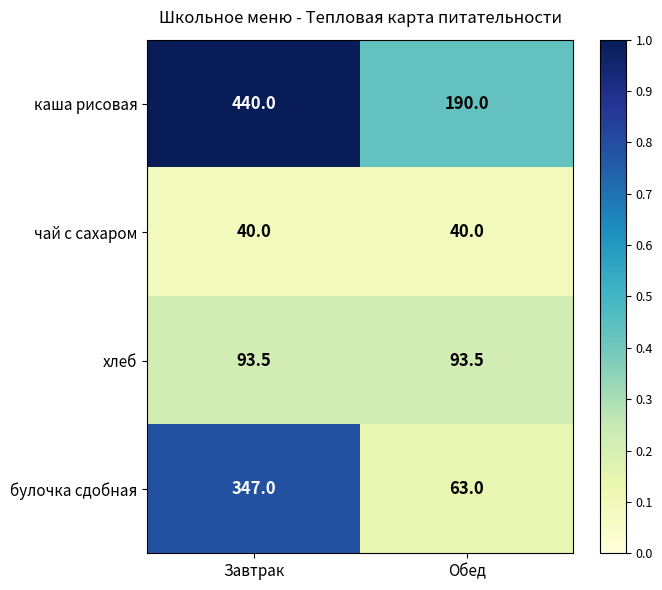

List the series in order of their peak value, lowest first.

чай с сахаром, хлеб, булочка сдобная, каша рисовая